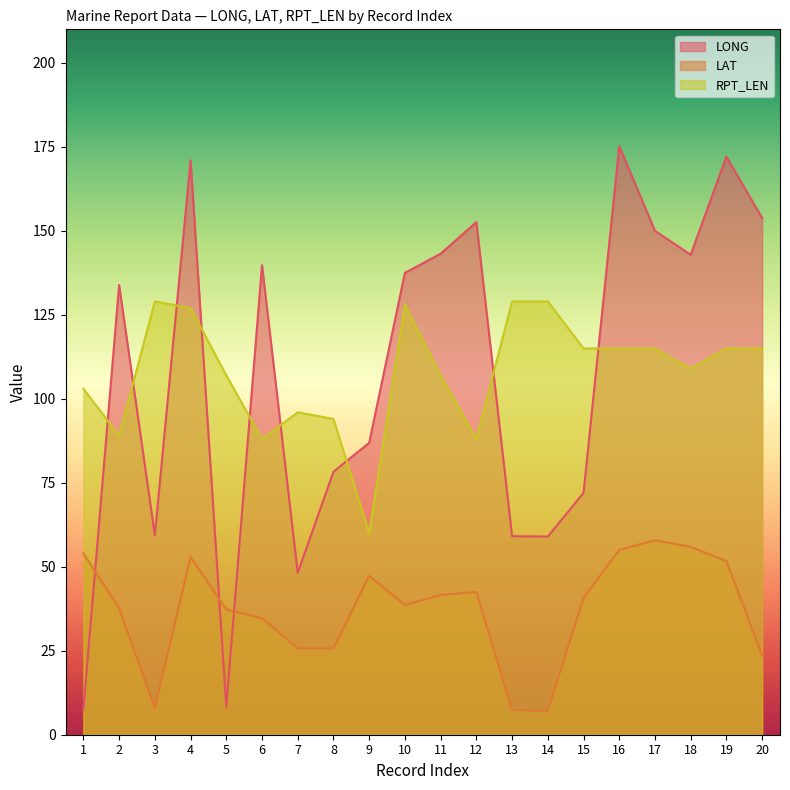

At which category does LONG reach its first local peak?

2